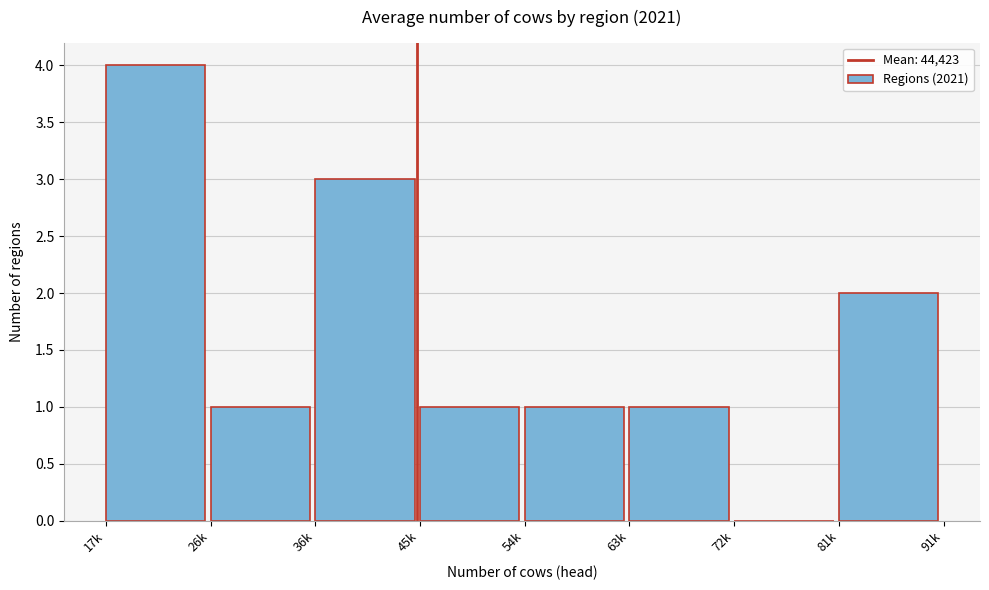

Reading left to right, what are all the values shown in this chart?

17k=4	26k=1	36k=3	45k=1	54k=1	63k=1	72k=0	81k=2